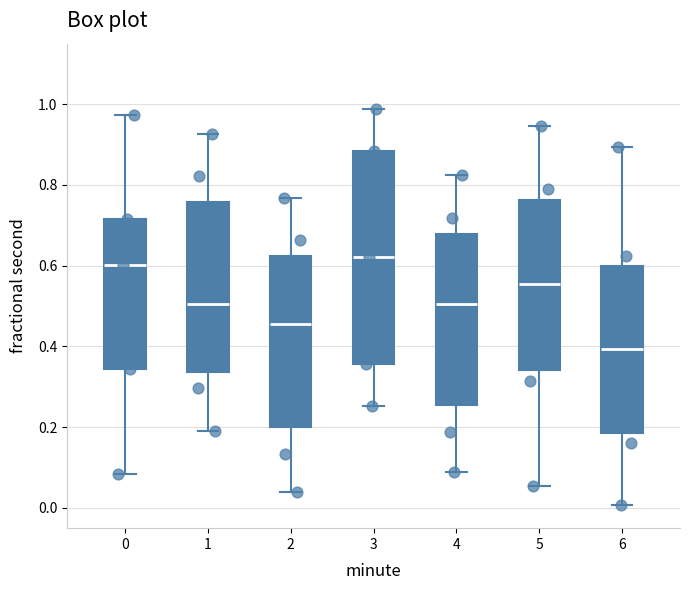

Comparing the boxes themselves (not the whiskers), which one is the tallest?

3